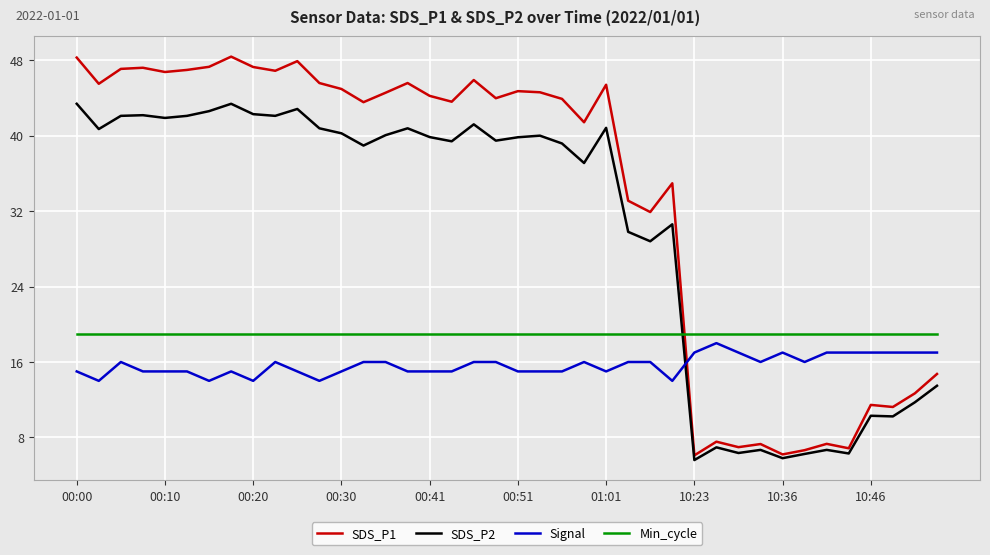

What is the minimum value shown in the chart?

5.6